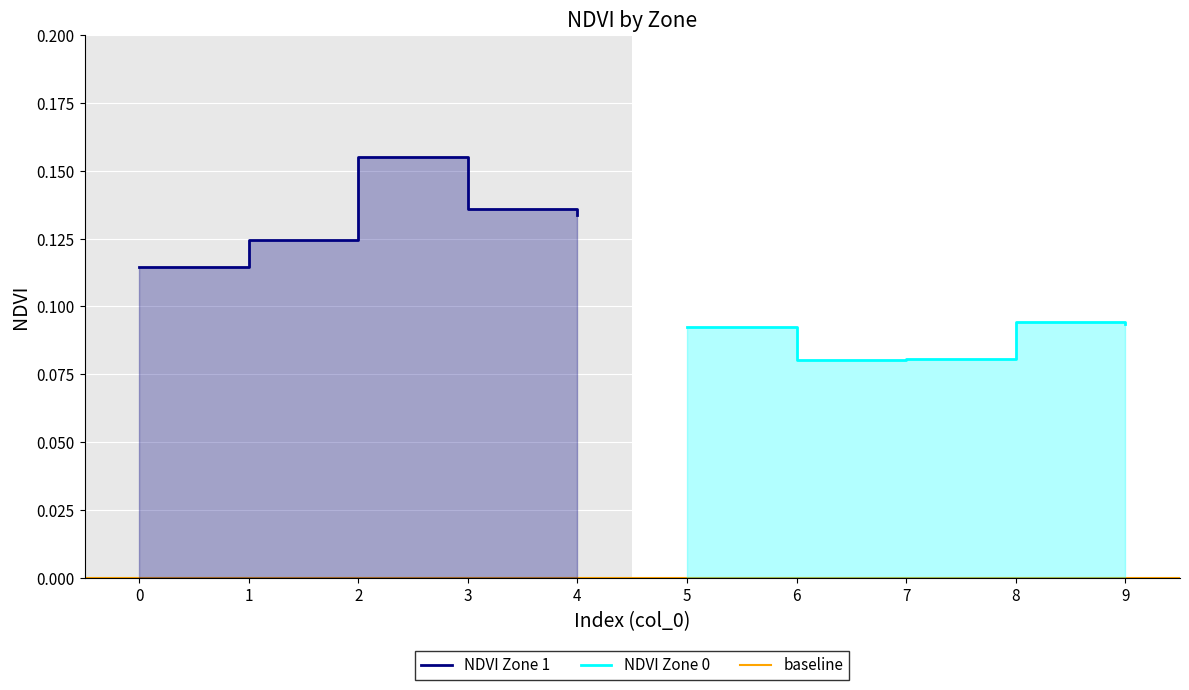

True or false: NDVI Zone 0 and NDVI Zone 1 intersect in this chart.

False